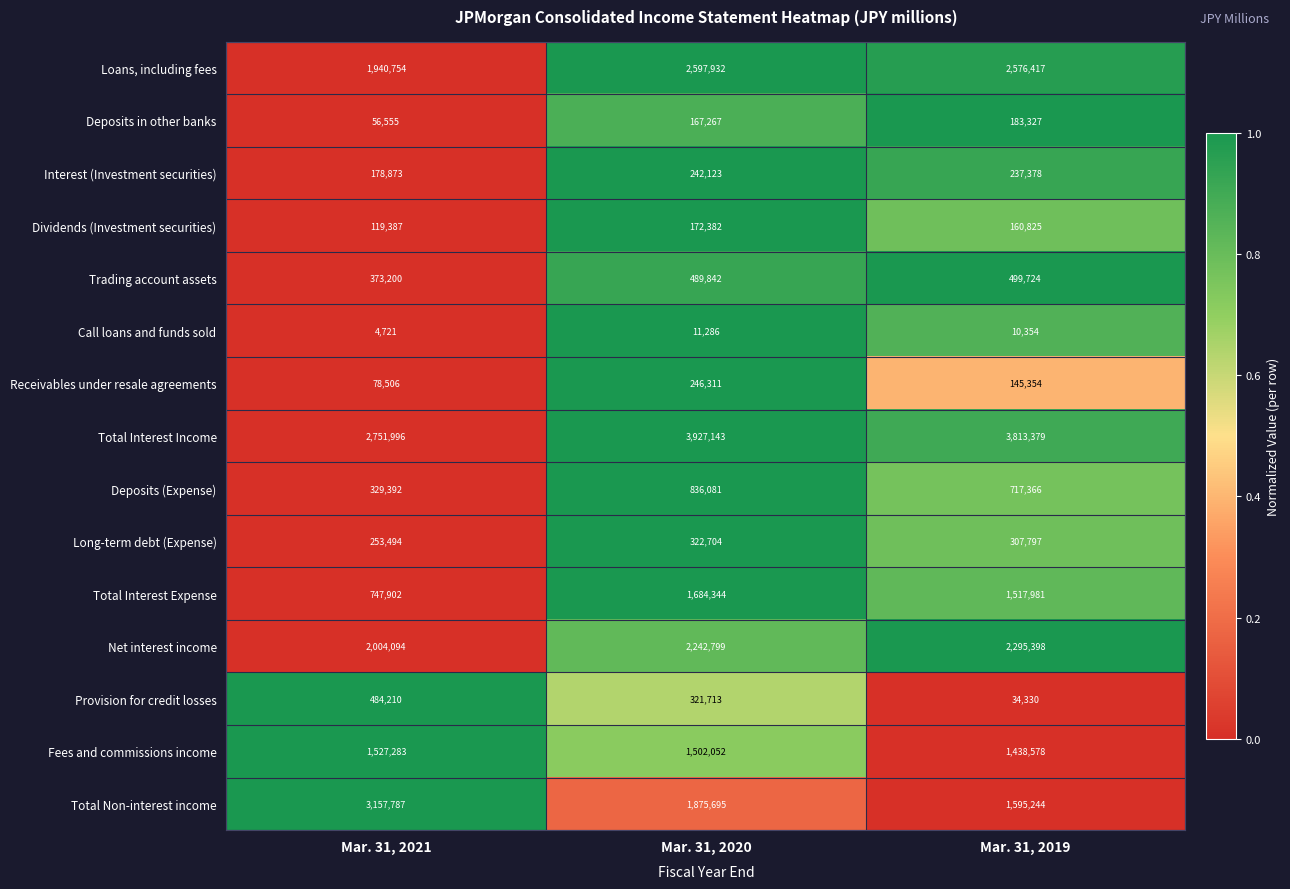

Which series has the largest range (max minus min)?

Total Non-interest income